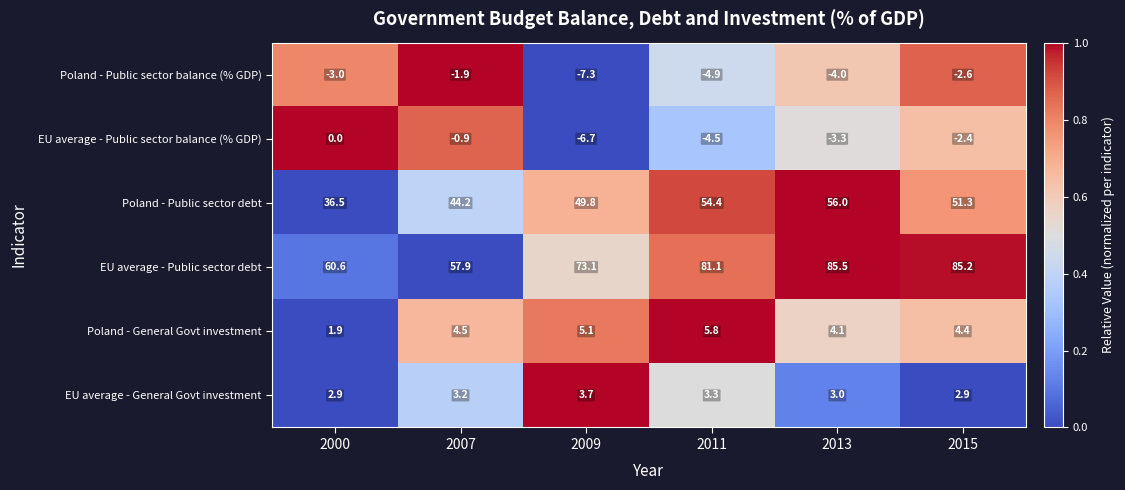

How many EU average - General Govt investment values are between 2 and 3?

3